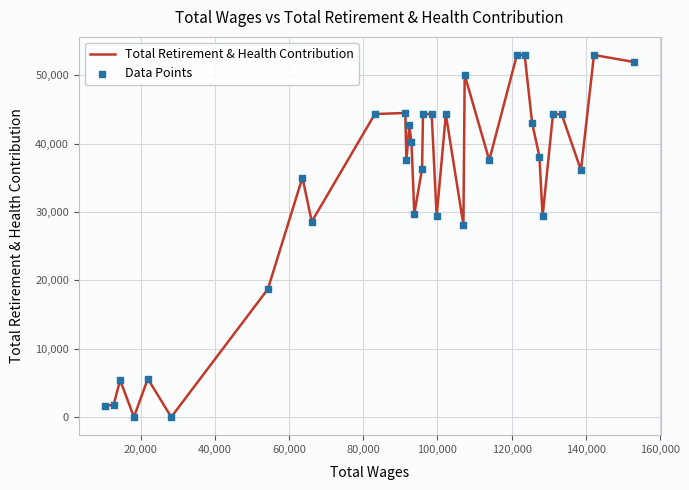

What are all the series names shown in the legend?

Total Retirement & Health Contribution, Data Points